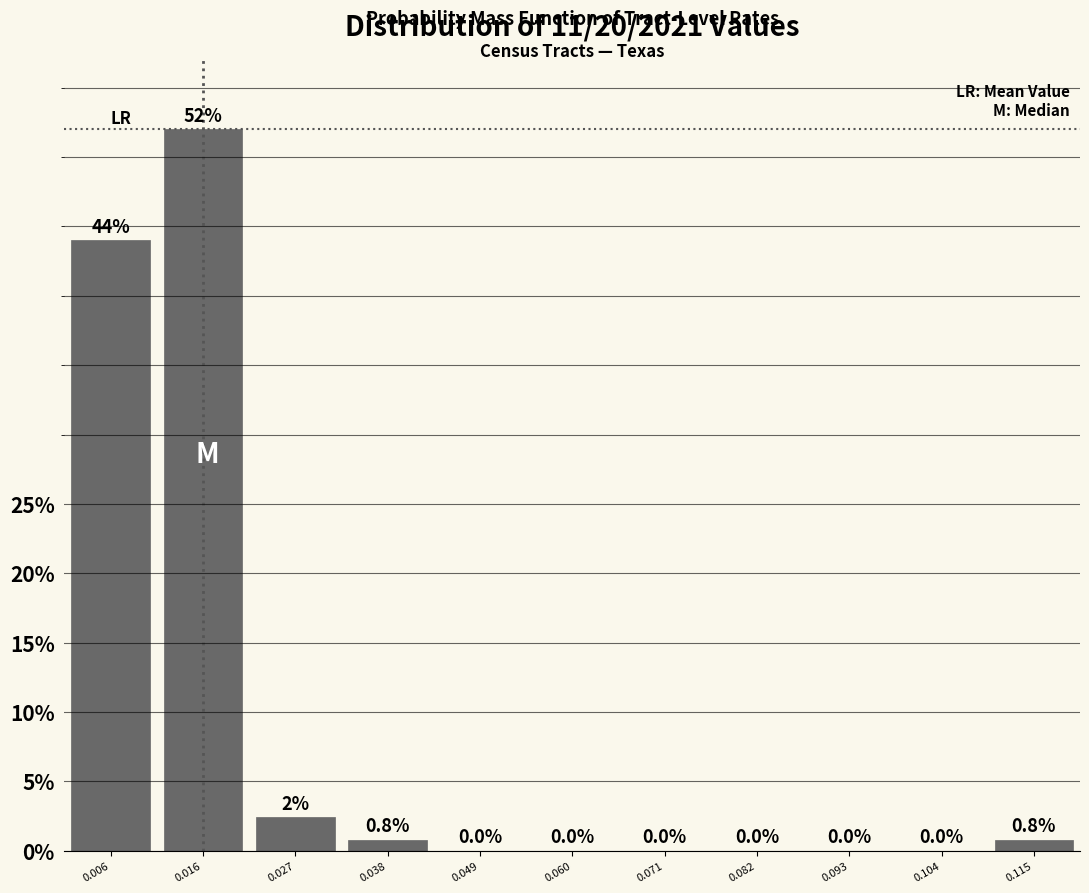

Reading left to right, what are all the values shown in this chart?

0.006=44.0	0.016=52.0	0.027=2.4	0.038=0.8	0.049=0.0	0.060=0.0	0.071=0.0	0.082=0.0	0.093=0.0	0.104=0.0	0.115=0.8